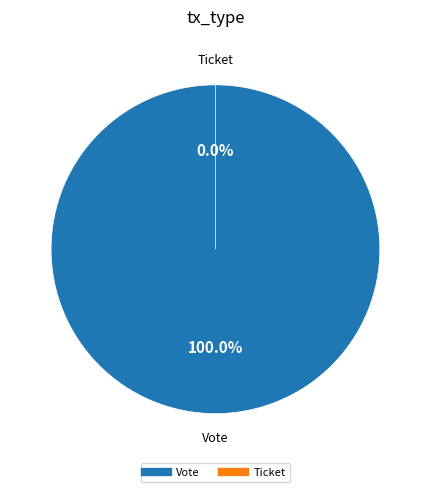

How many segments does this pie chart have?

2